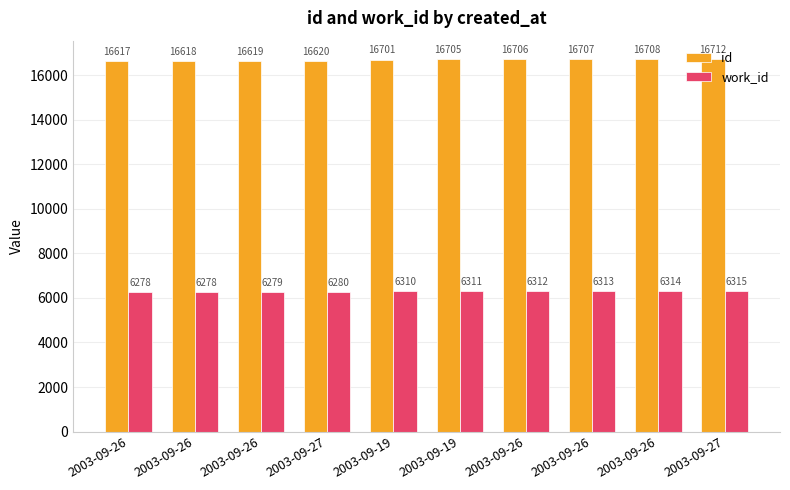

How many bars are there in total?

20